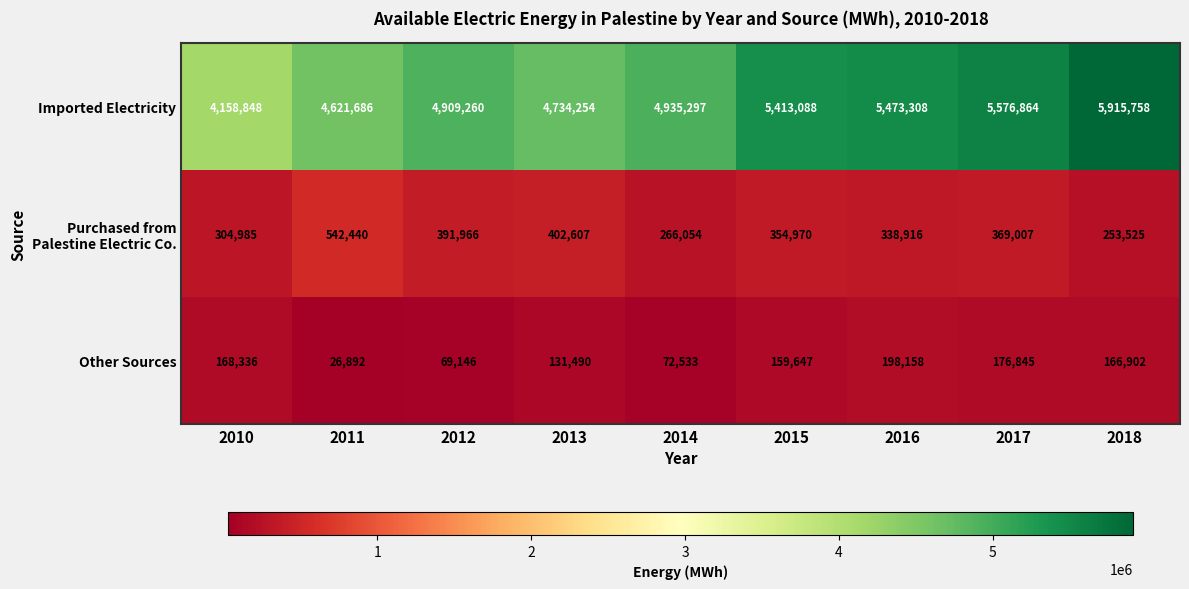

The Imported Electricity series shows 4158848 at 2010. True or false?

True